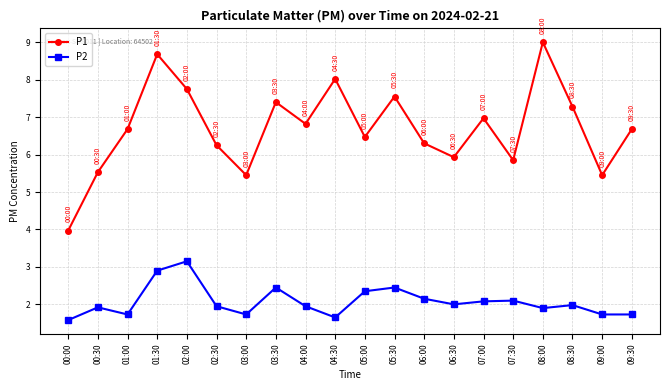

What is the minimum value for P1?

4.0